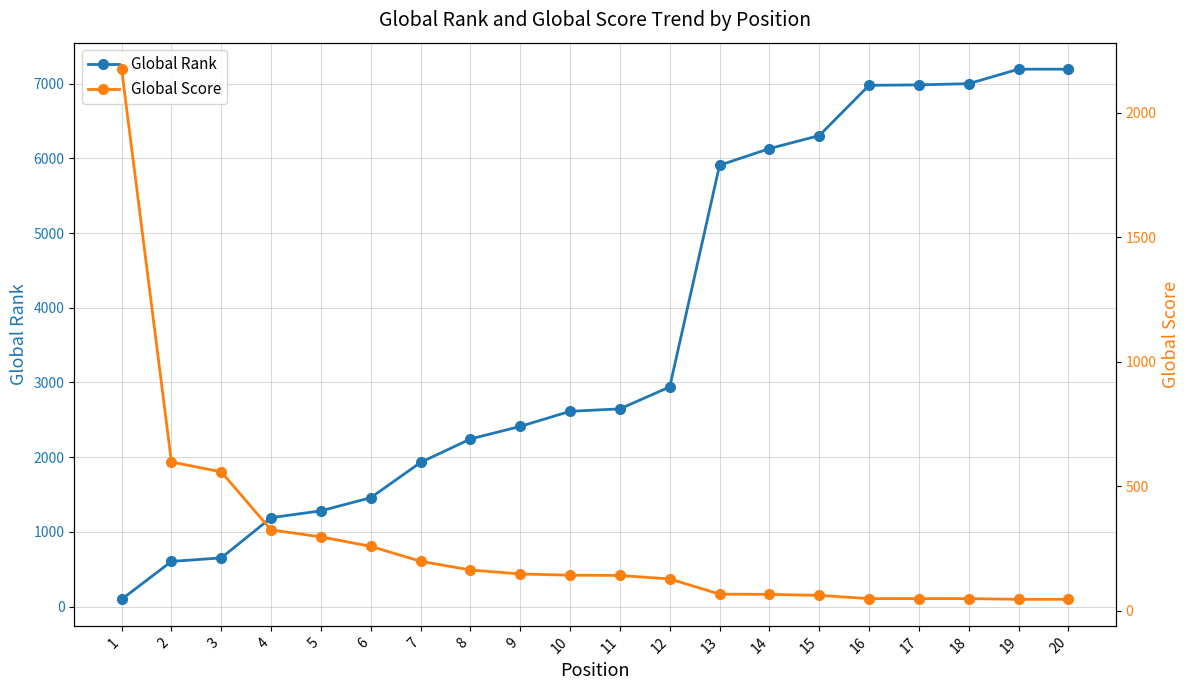

True or false: Global Score has more than 0 interior local peaks.

False